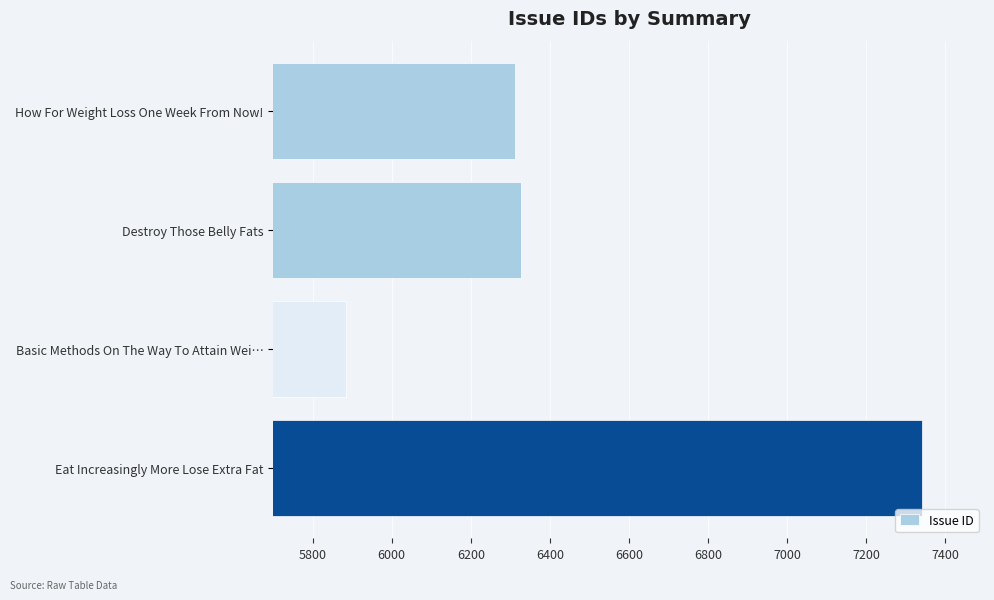

The chart shows a value of 2469 at Destroy Those Belly Fats. True or false?

False